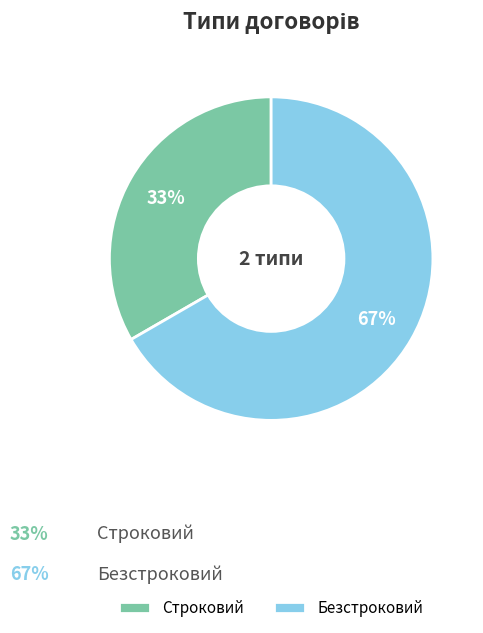

To the nearest percent, what percentage of the pie is Безстроковий?

67%